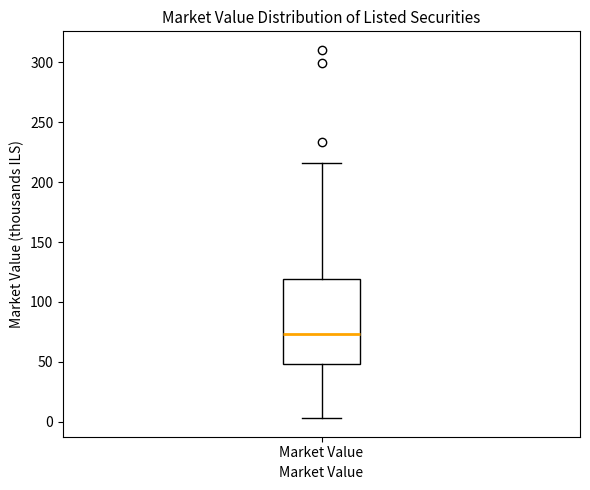

Transcribe this box plot: give where the median line is, the range the box spans, and where the two whiskers end, as read against the y-axis. The values are not printed on the chart, so give them approximately, as read against the axis.

median 75, box 50 to 120, whiskers 5 to 215